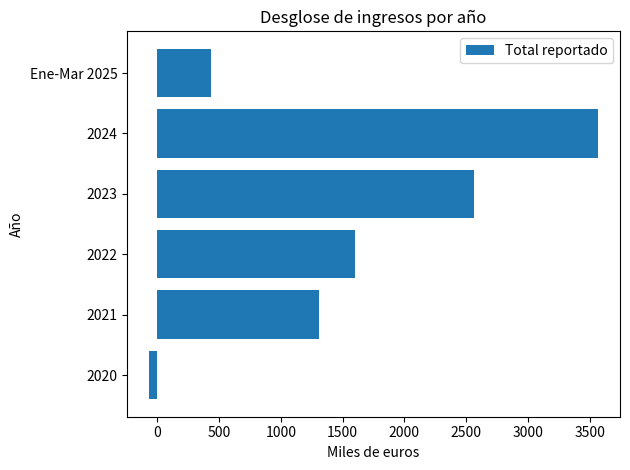

How many positive values are there?

5